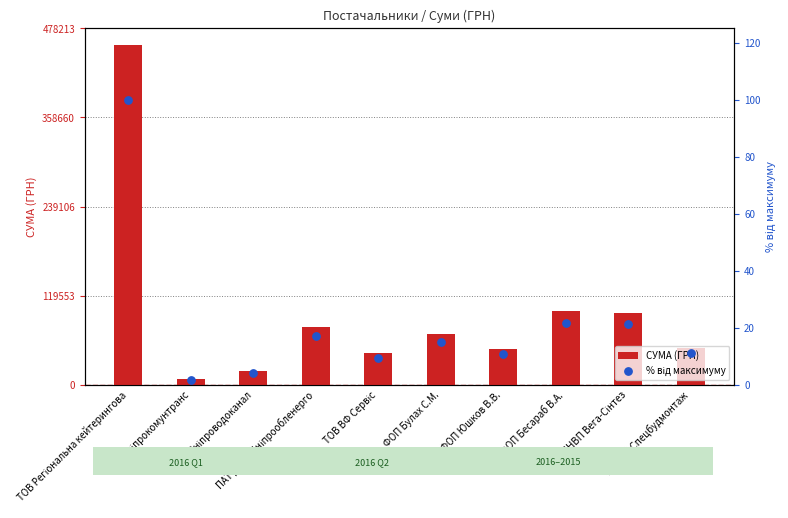

At how many categories does at least one series exceed 105655?

1